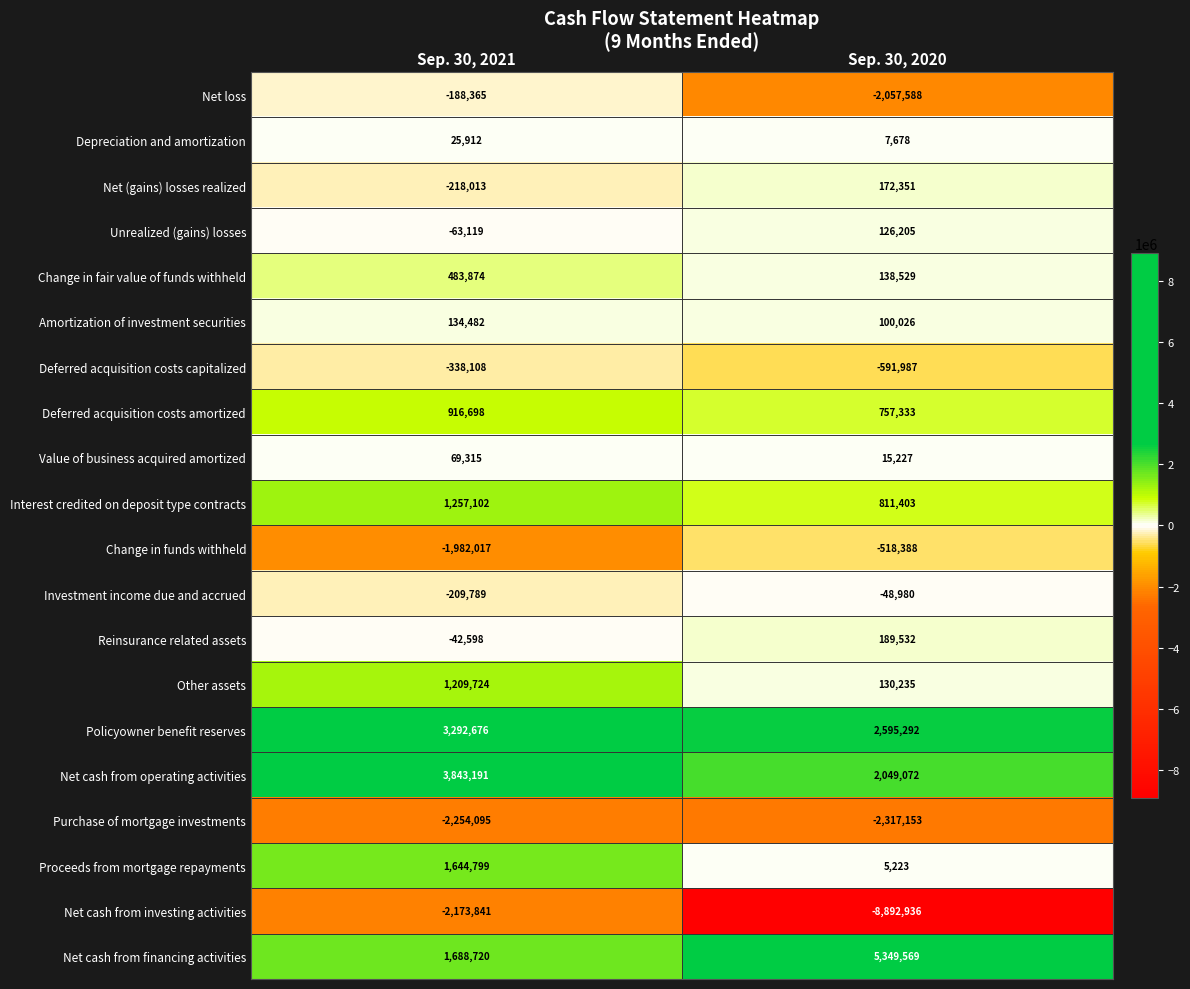

Which series has the largest total across all categories?

Net cash from financing activities